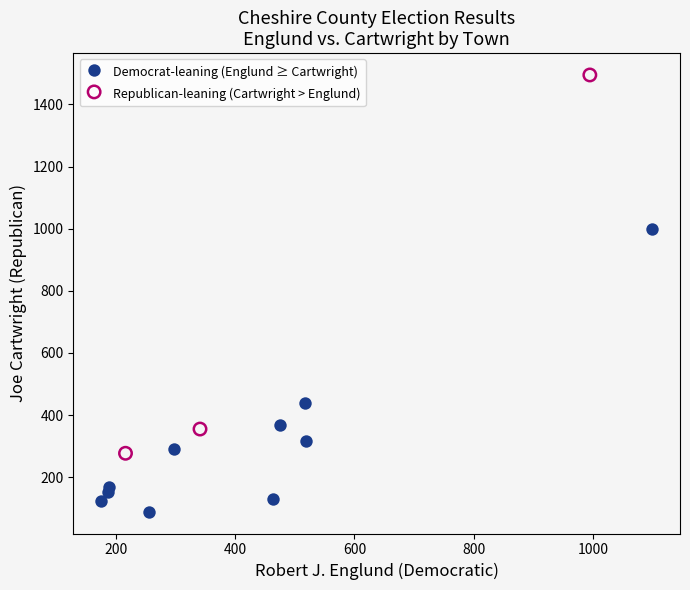

Which series has the widest spread of Y values?

Republican-leaning (Cartwright > Englund)